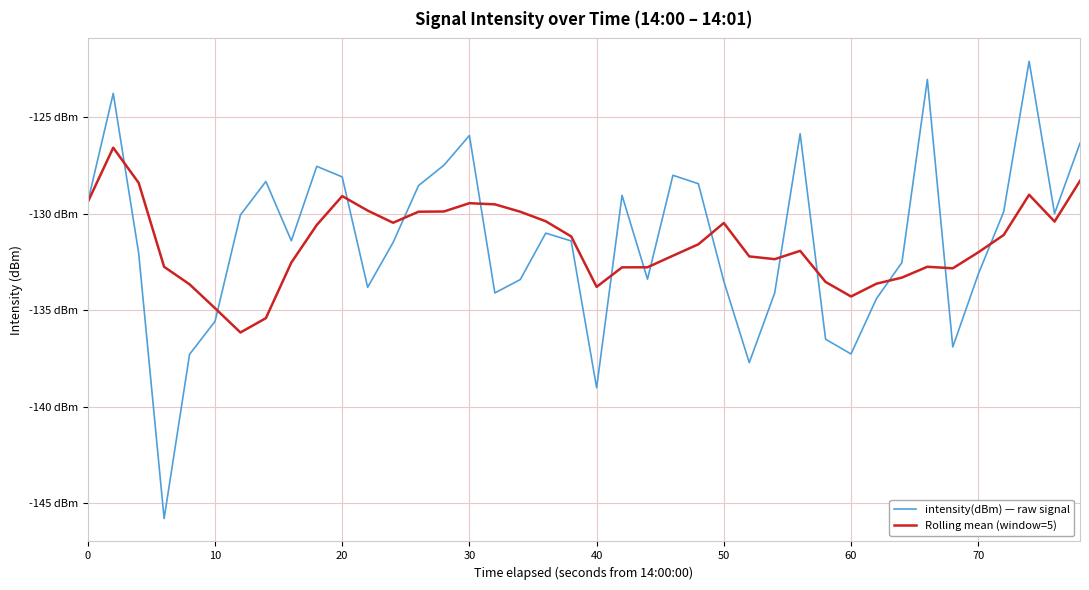

Does the chart display data point markers on the line(s)?

No